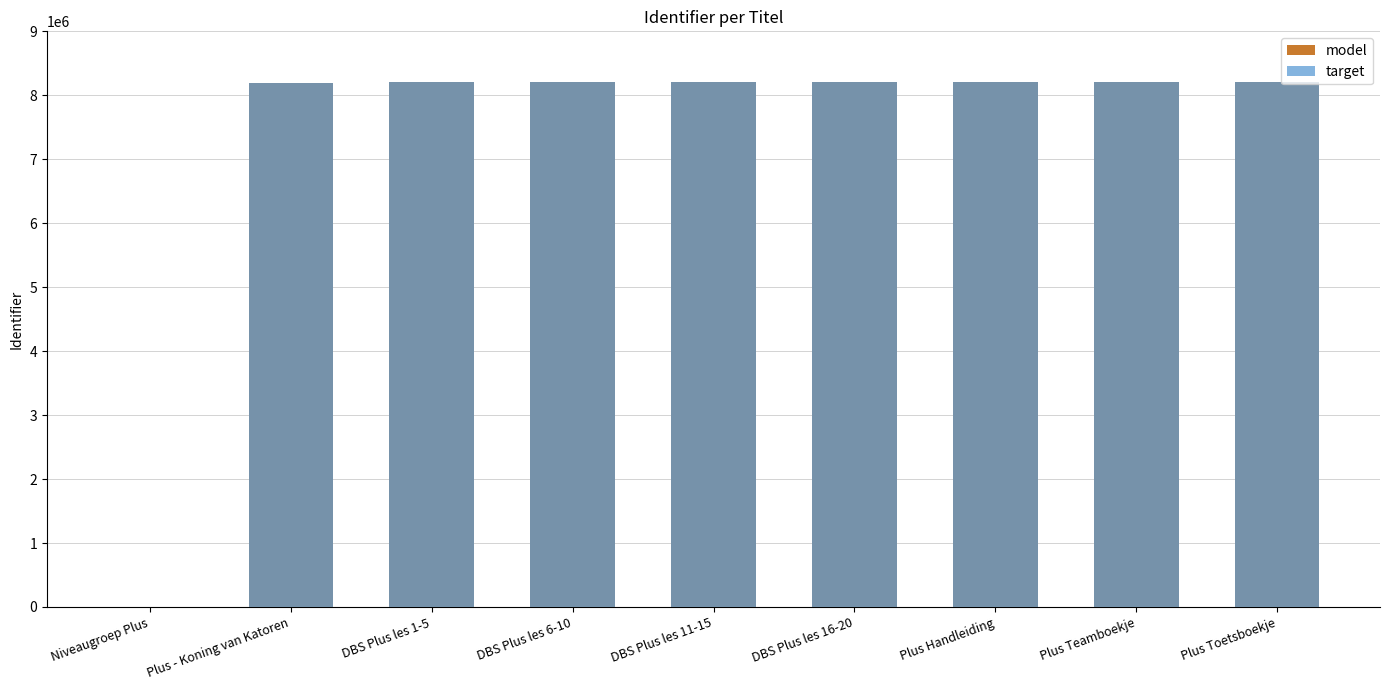

Reading left to right, what are all the values shown in this chart?

model: Niveaugroep Plus=0	Plus - Koning van Katoren=8196474	DBS Plus les 1-5=8201978	DBS Plus les 6-10=8201980	DBS Plus les 11-15=8201981	DBS Plus les 16-20=8201982	Plus Handleiding=8201985	Plus Teamboekje=8201986	Plus Toetsboekje=8201987
target: Niveaugroep Plus=0	Plus - Koning van Katoren=8196474	DBS Plus les 1-5=8201978	DBS Plus les 6-10=8201980	DBS Plus les 11-15=8201981	DBS Plus les 16-20=8201982	Plus Handleiding=8201985	Plus Teamboekje=8201986	Plus Toetsboekje=8201987